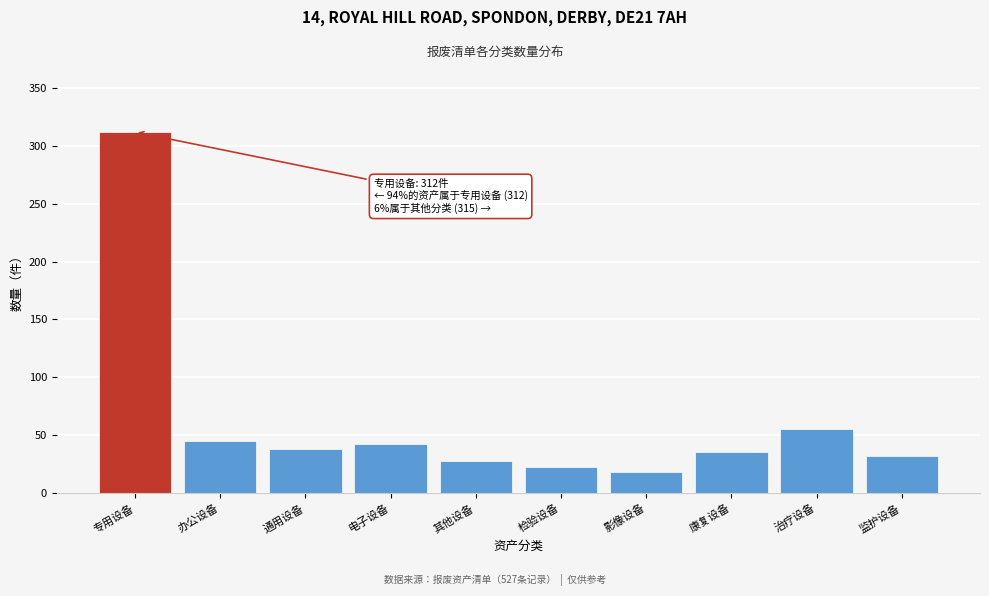

Reading left to right, what are all the values shown in this chart?

专用设备=312	办公设备=45	通用设备=38	电子设备=42	其他设备=28	检验设备=22	影像设备=18	康复设备=35	治疗设备=55	监护设备=32